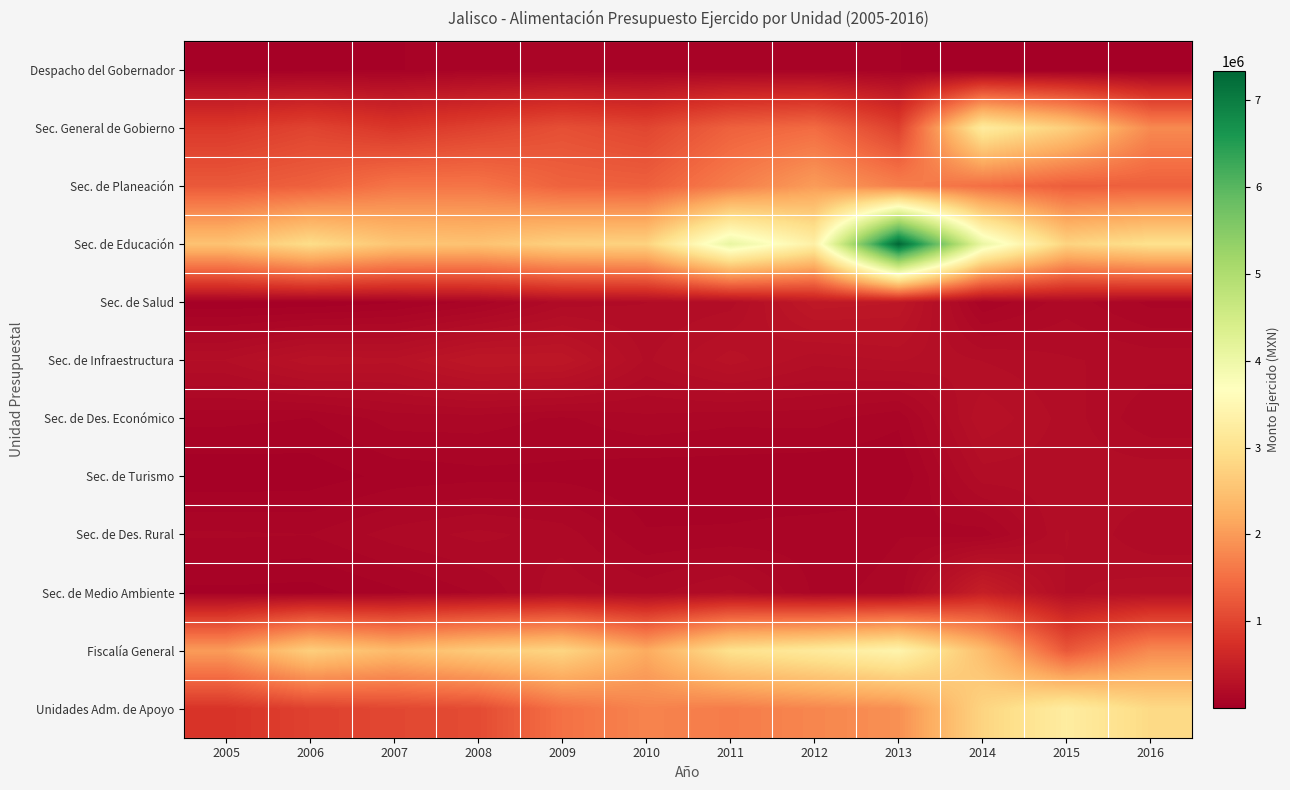

What is the maximum value shown in the chart?

7338772.7